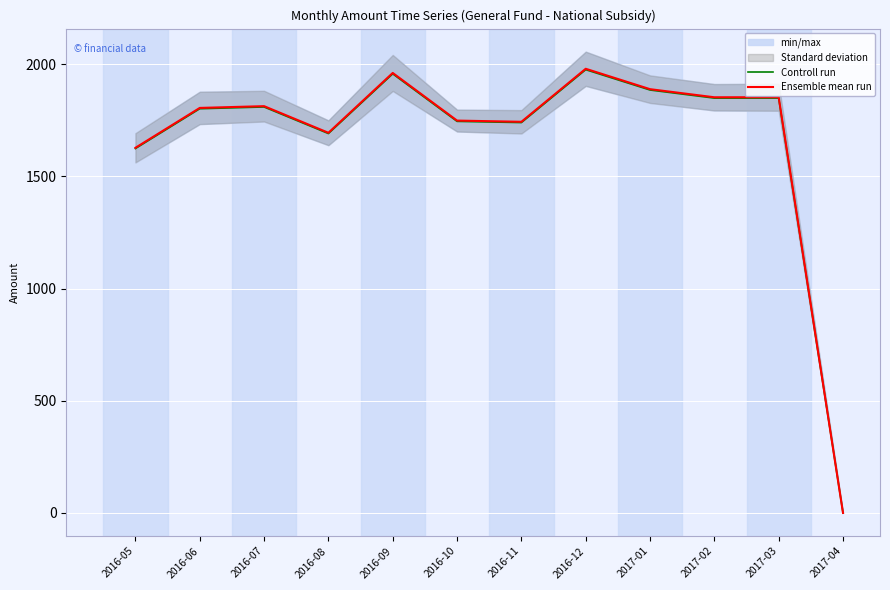

At which category does the chart reach its minimum across all series?

2017-04